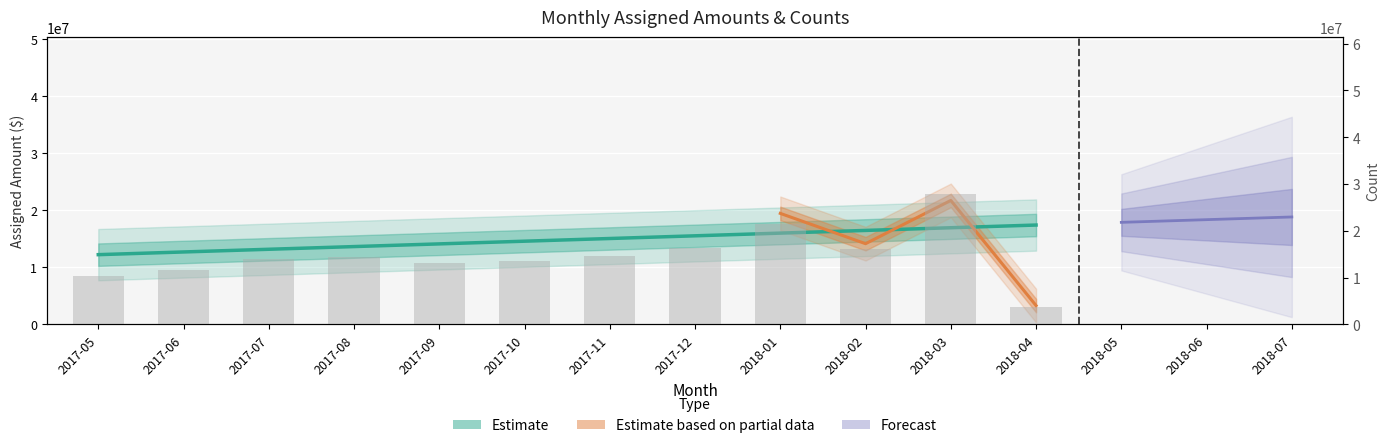

What is the difference between the maximum and second lowest values?

17511531.7